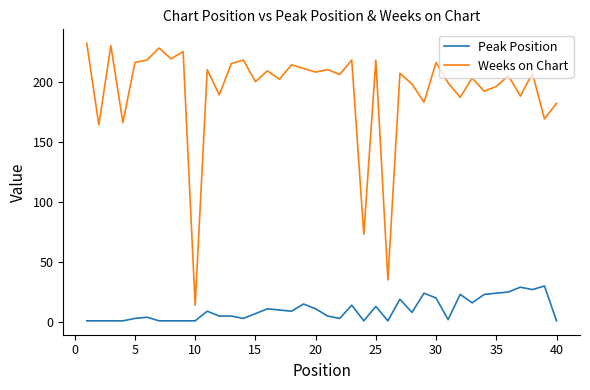

What is the lowest value of the Weeks on Chart series?

14